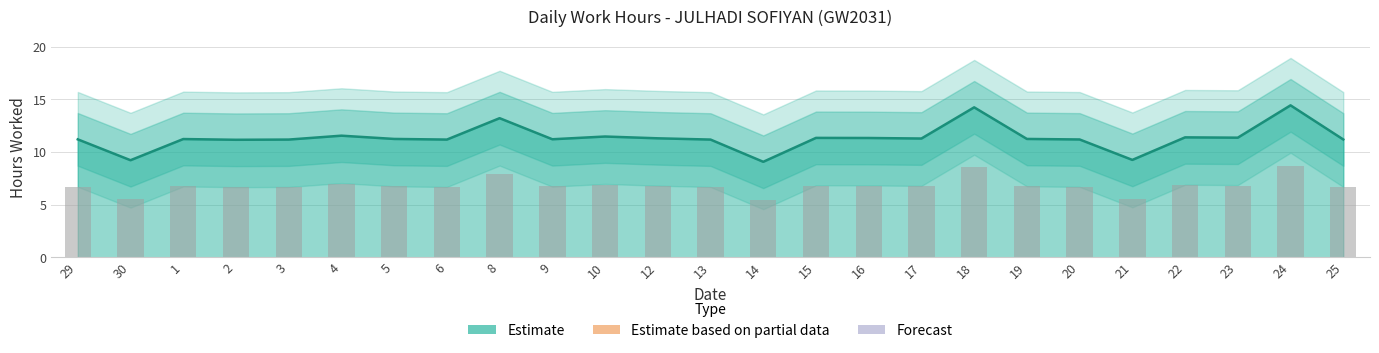

What position from the left is 1?

3